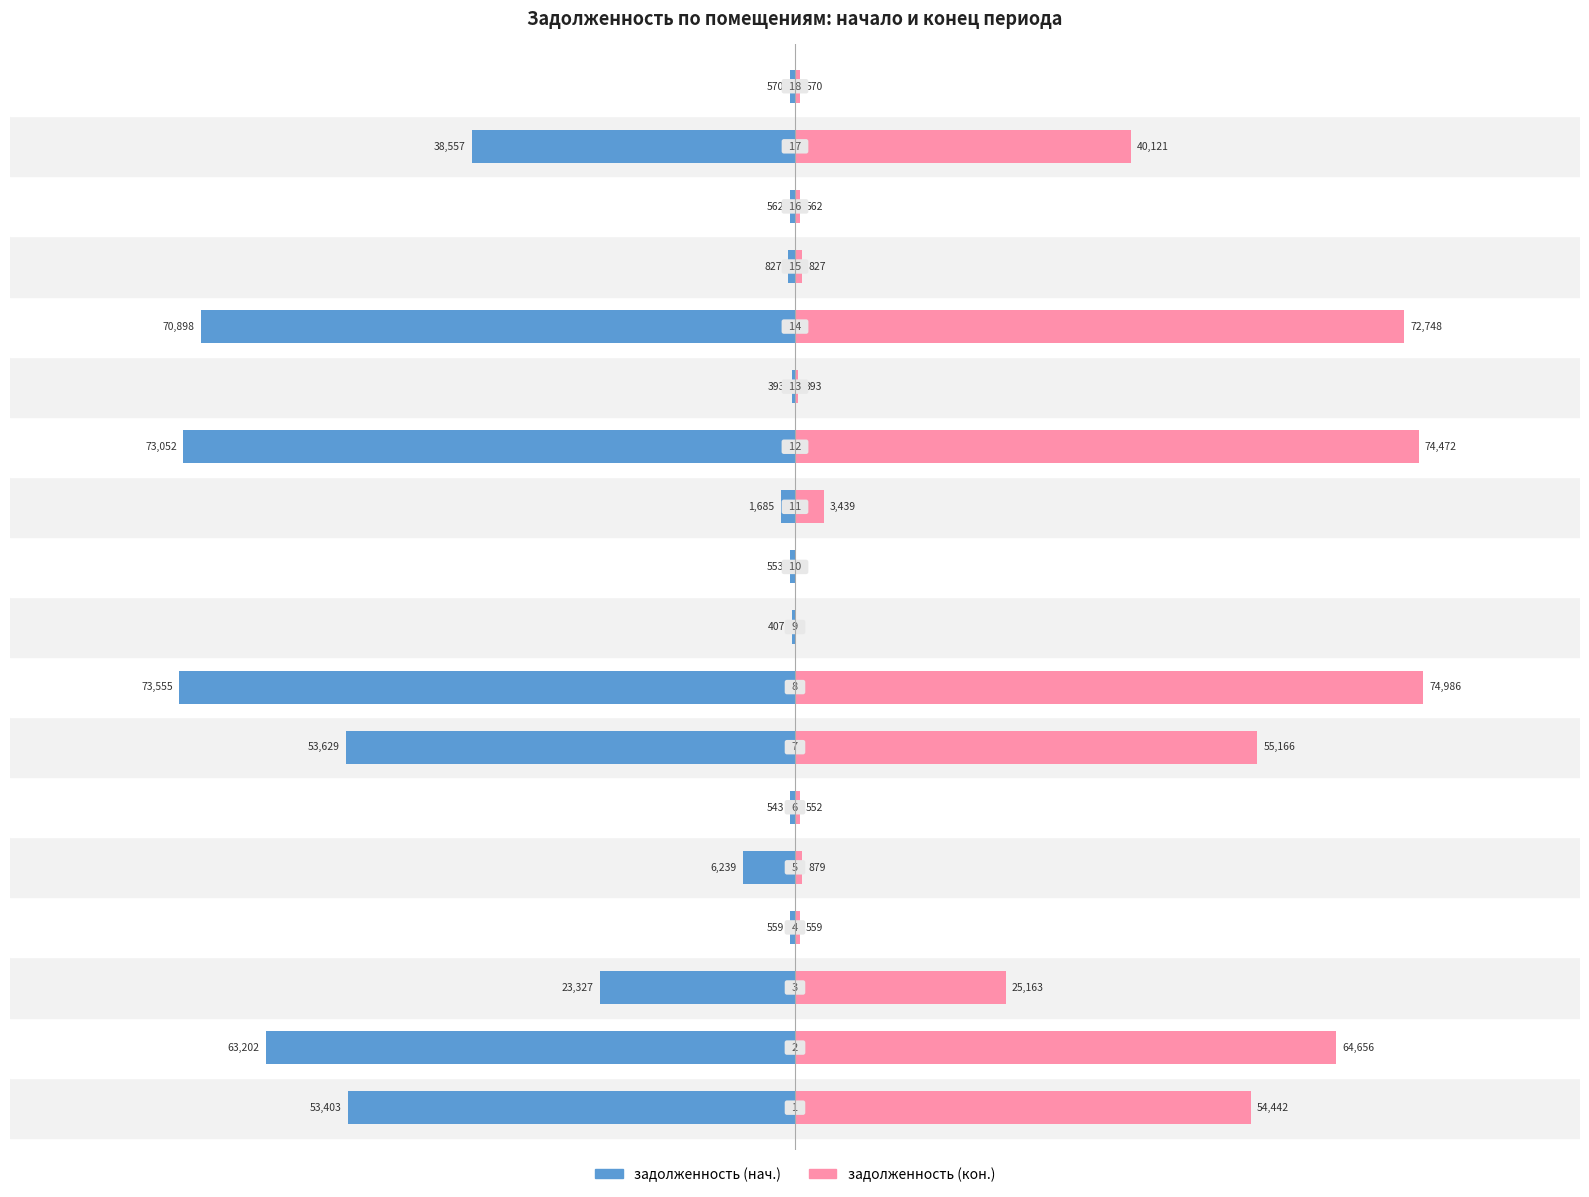

Reading left to right, what are all the values shown in this chart?

задолженность (нач.): -53403.2	-63202.4	-23326.5	-559.4	-6238.9	-543.4	-53629.0	-73555.3	-406.7	-553.0	-1685.1	-73051.7	-392.6	-70898.1	-826.5	-562.0	-38557.0	-569.6
задолженность (кон.): 54441.8	64655.7	25162.9	559.4	878.8	552.3	55165.6	74985.9	0.0	2.5	3438.7	74472.5	392.6	72747.5	826.5	561.9	40120.9	569.6